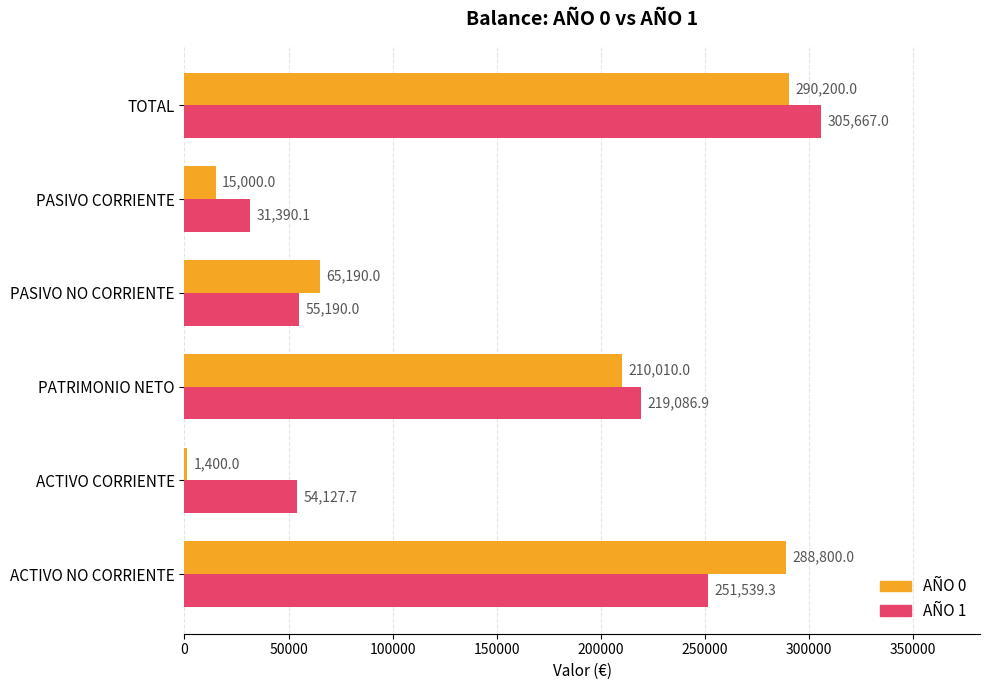

List the series in order of their peak value, highest first.

AÑO 1, AÑO 0